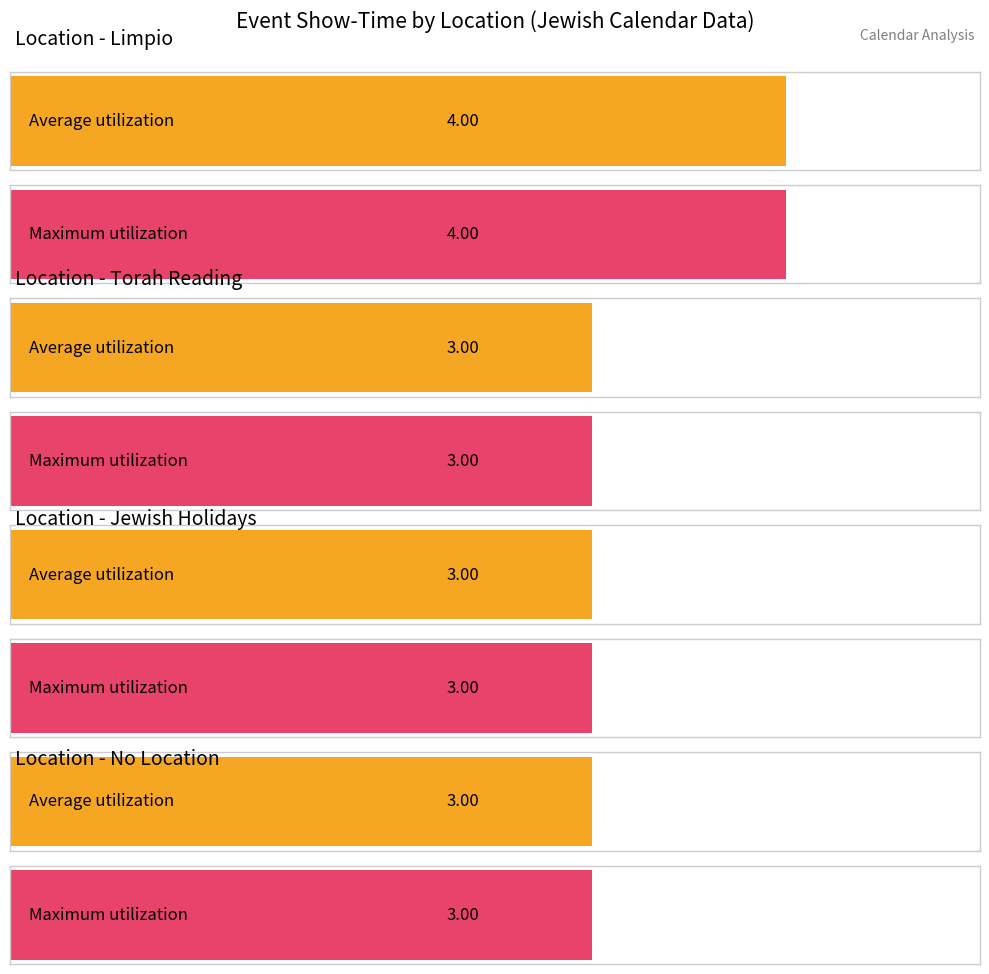

What is the greatest value displayed?

4